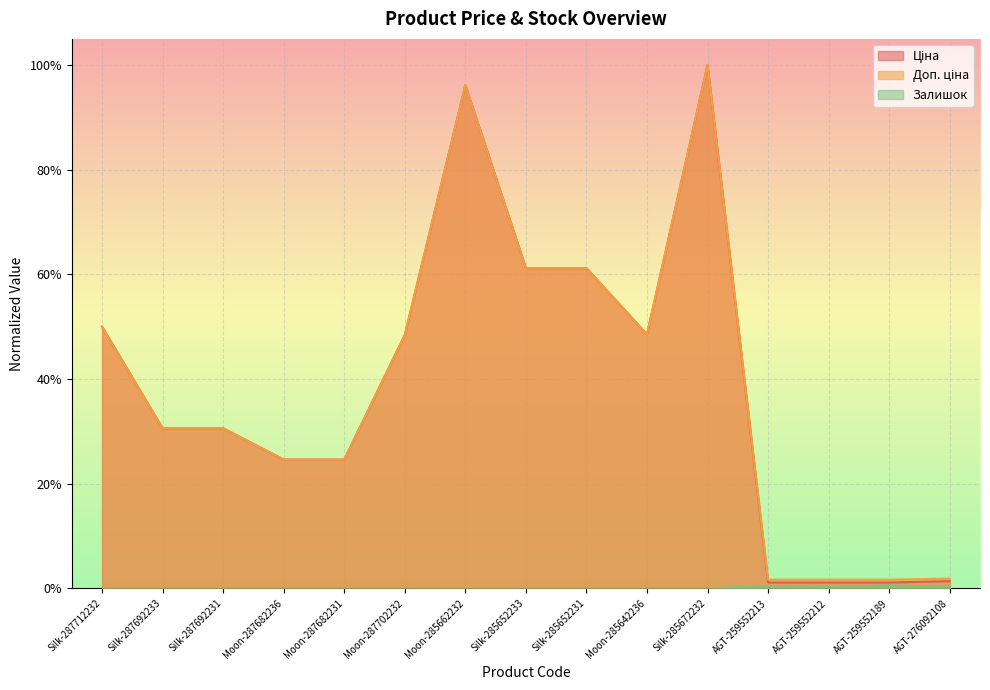

True or false: Доп. ціна and Залишок intersect in this chart.

False